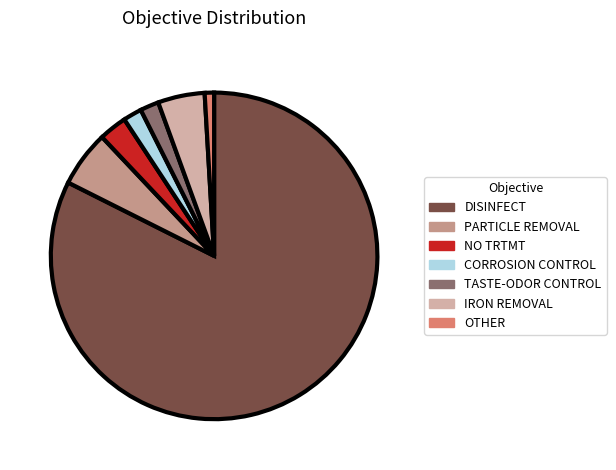

Is it true that TASTE-ODOR CONTROL is 2% of the pie?

True